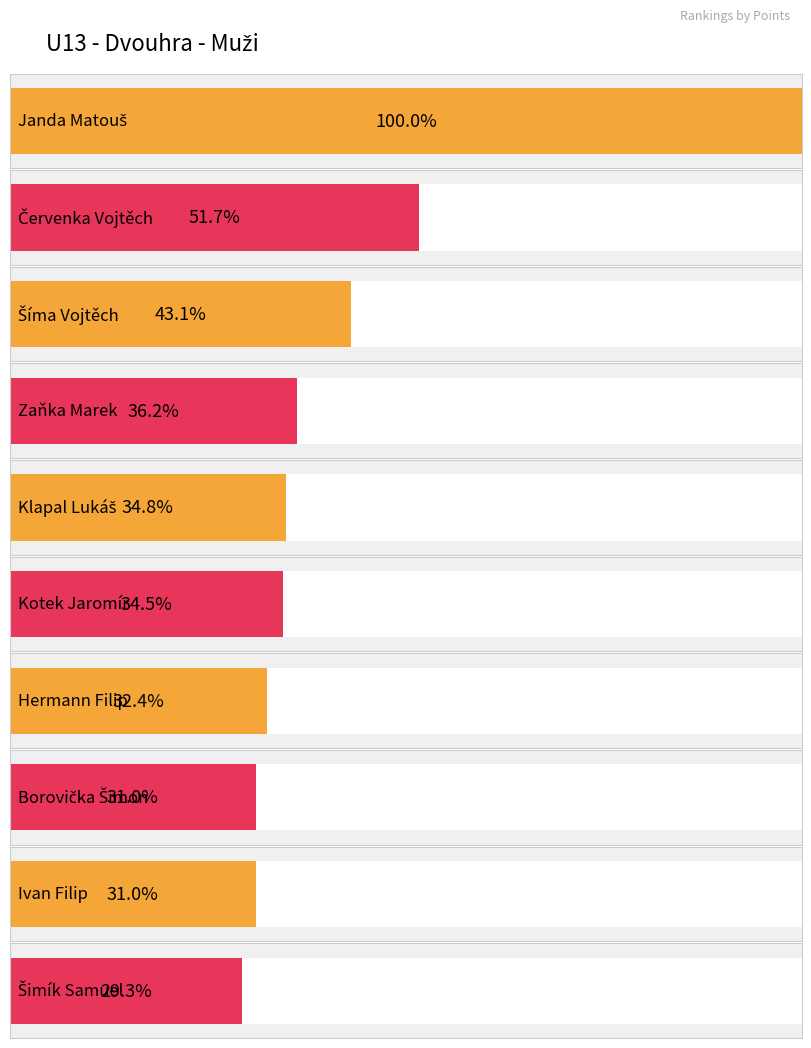

Which series has the largest total across all categories?

Points